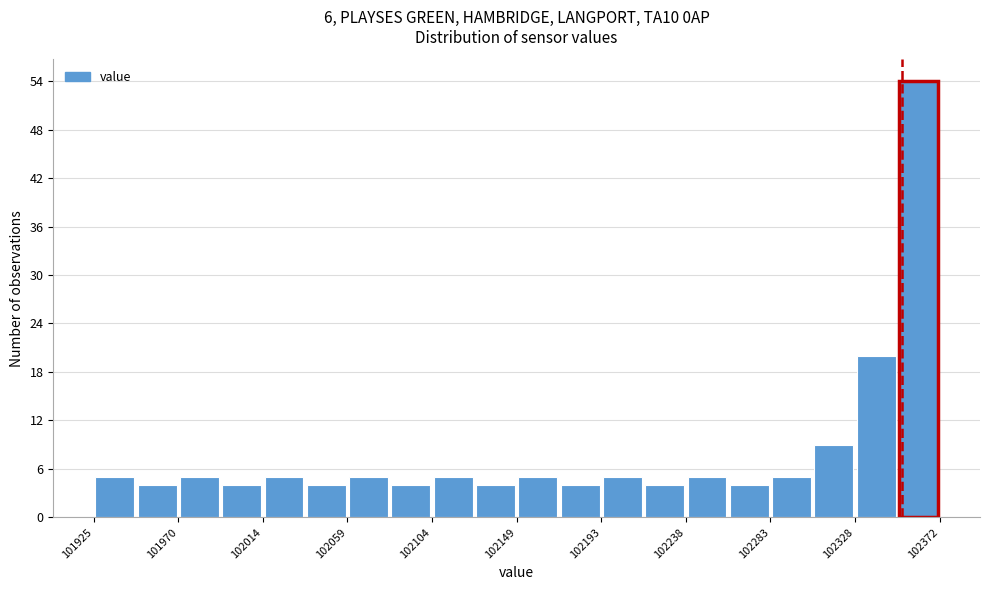

Reading left to right, list every bar in this chart as the range it spans on the x-axis followed by its height. Neither the bar edges nor the heights are printed on the chart, so give them approximately, as read against the axes.

101925 to 101945: 5
101945 to 101970: 4
101970 to 101990: 5
101990 to 102015: 4
102015 to 102035: 5
102035 to 102060: 4
102060 to 102080: 5
102080 to 102105: 4
102105 to 102125: 5
102125 to 102150: 4
102150 to 102170: 5
102170 to 102195: 4
102195 to 102215: 5
102215 to 102240: 4
102240 to 102260: 5
102260 to 102285: 4
102285 to 102305: 5
102305 to 102330: 9
102330 to 102350: 20
102350 to 102370: 54